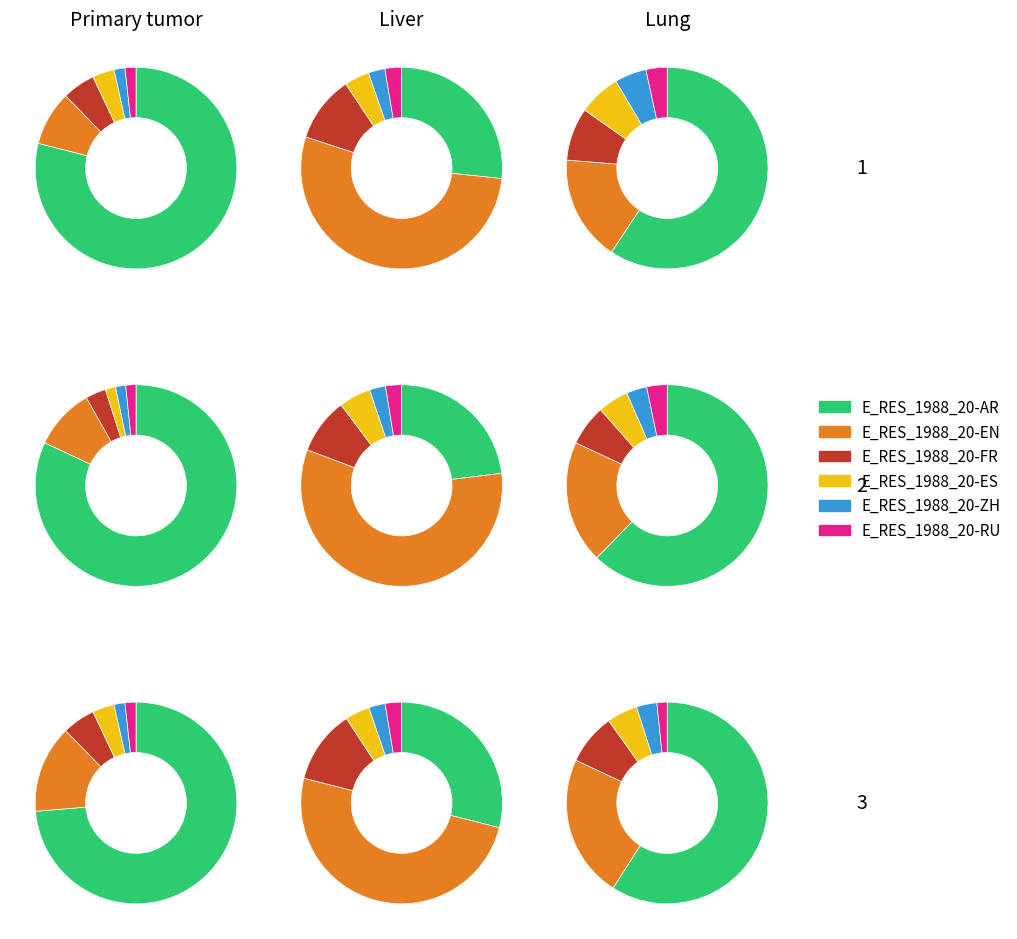

Do E_RES_1988_20-RU and E_RES_1988_20-AR together represent more than half of the pie?

No